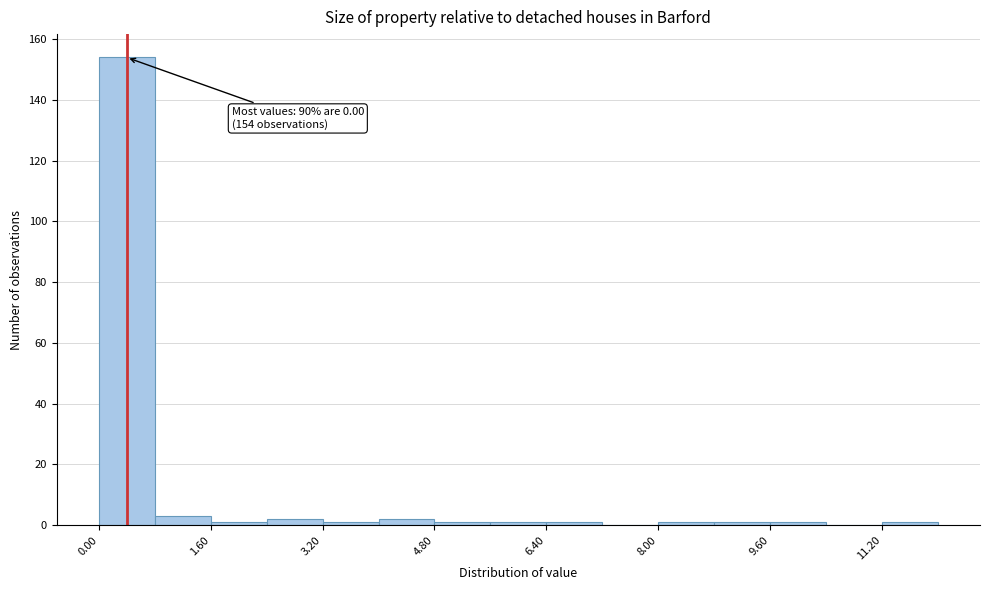

Over which range of the x-axis is the bar tallest?

0.0 to 0.8